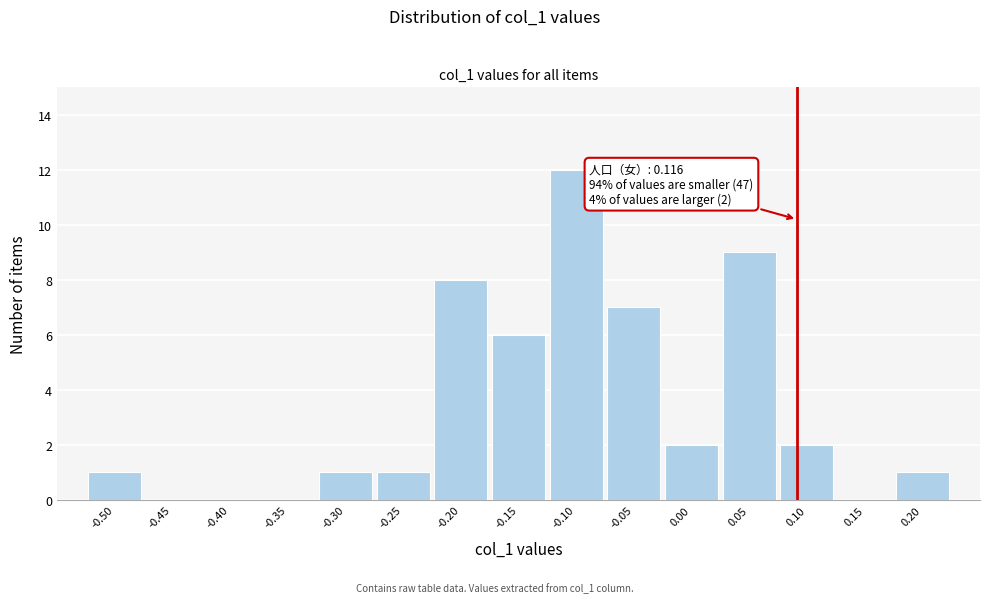

Reading left to right, list all the values displayed in this chart.

-0.50=1	-0.45=0	-0.40=0	-0.35=0	-0.30=1	-0.25=1	-0.20=8	-0.15=6	-0.10=12	-0.05=7	0.00=2	0.05=9	0.10=2	0.15=0	0.20=1